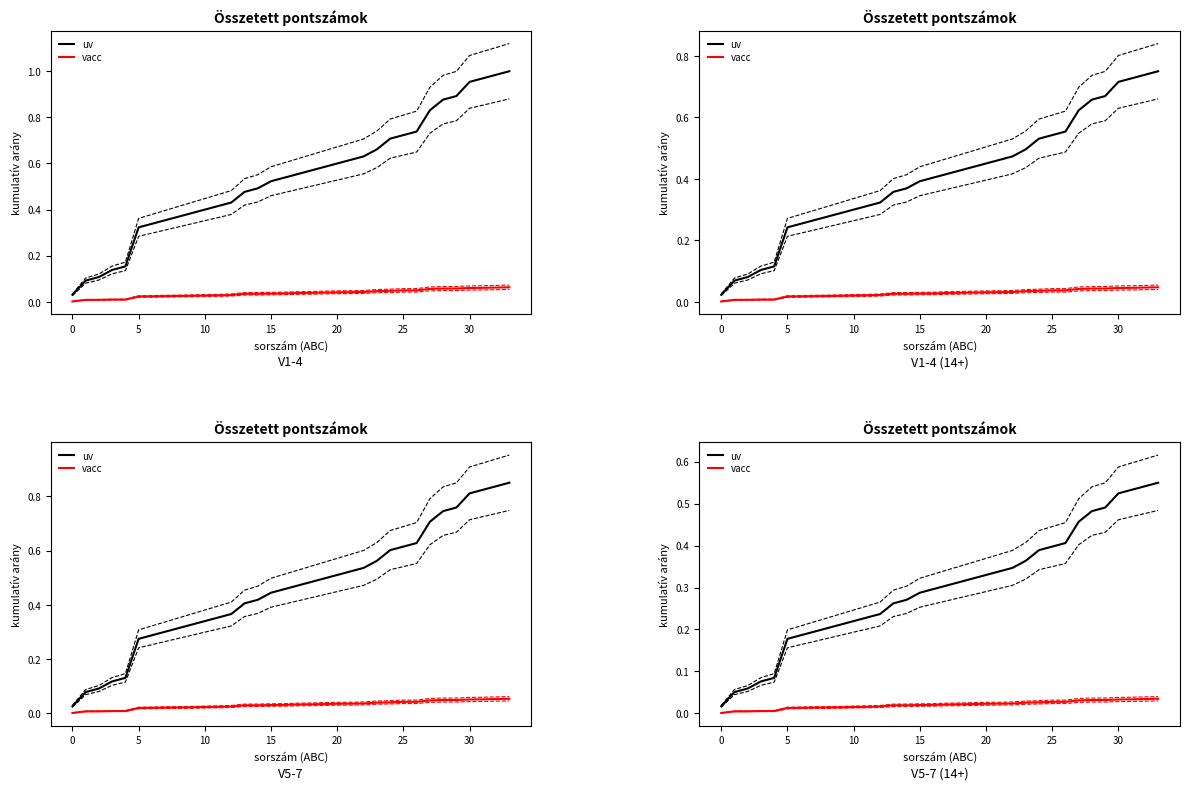

Which series has the widest spread of values?

uv